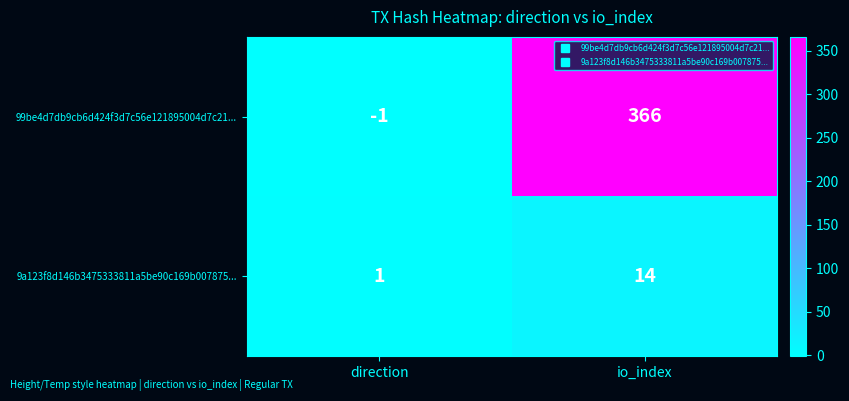

What is the average value of the 9a123f8d146b3475333811a5be90c169b007875... series?

8